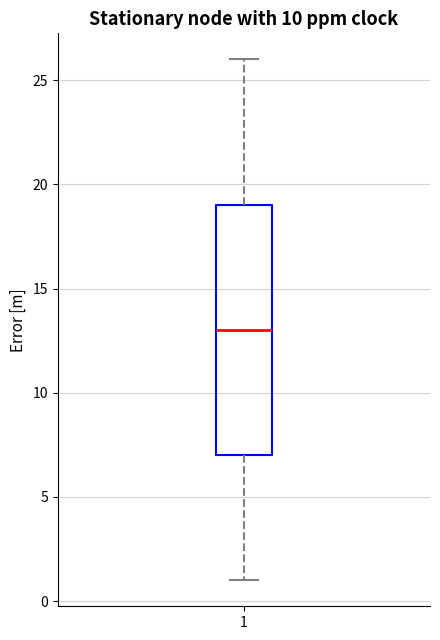

Read this box plot against the y-axis: the position of the median line, the range covered by the box, and the ends of both whiskers. The values are not printed on the chart, so give them approximately, as read against the axis.

median 13, box 7 to 19, whiskers 1 to 26